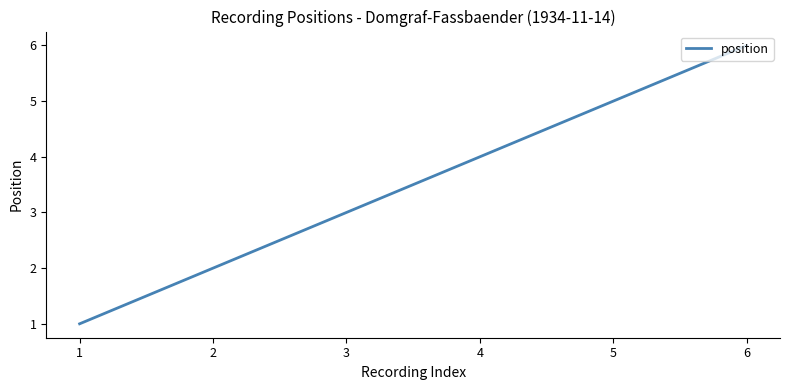

What is the sum of all values?

21